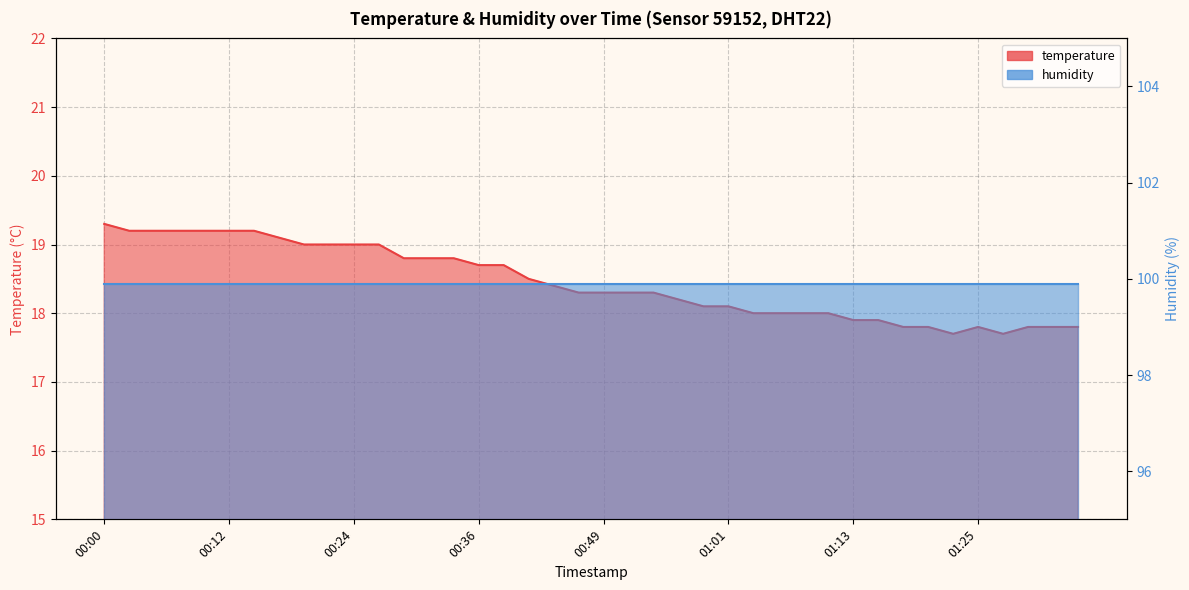

Where does the data first go above 18?

00:00